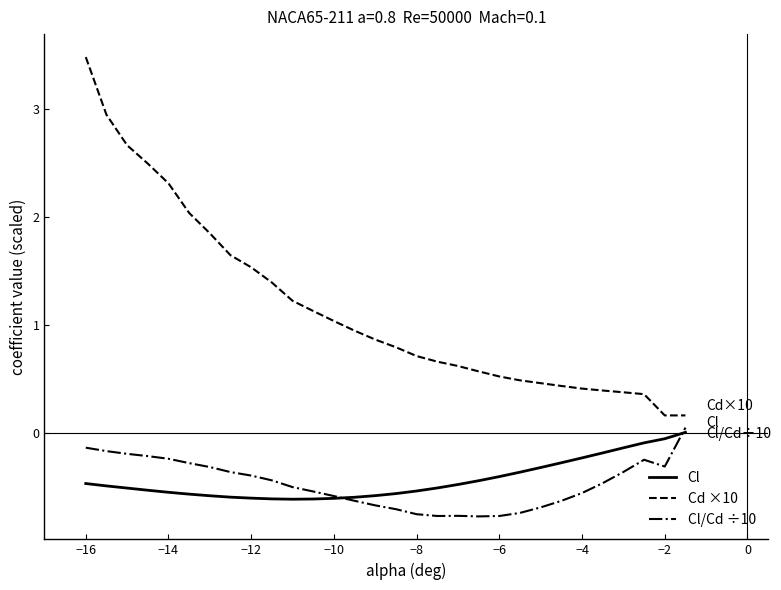

What is the difference between the second highest and minimum values in the Cd ×10 series?

2.8